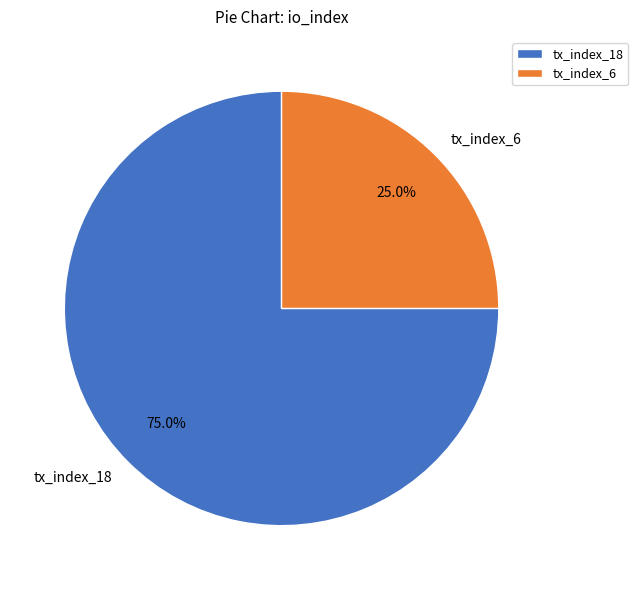

To the nearest percent, what is the difference between the largest and smallest slice percentages?

50%